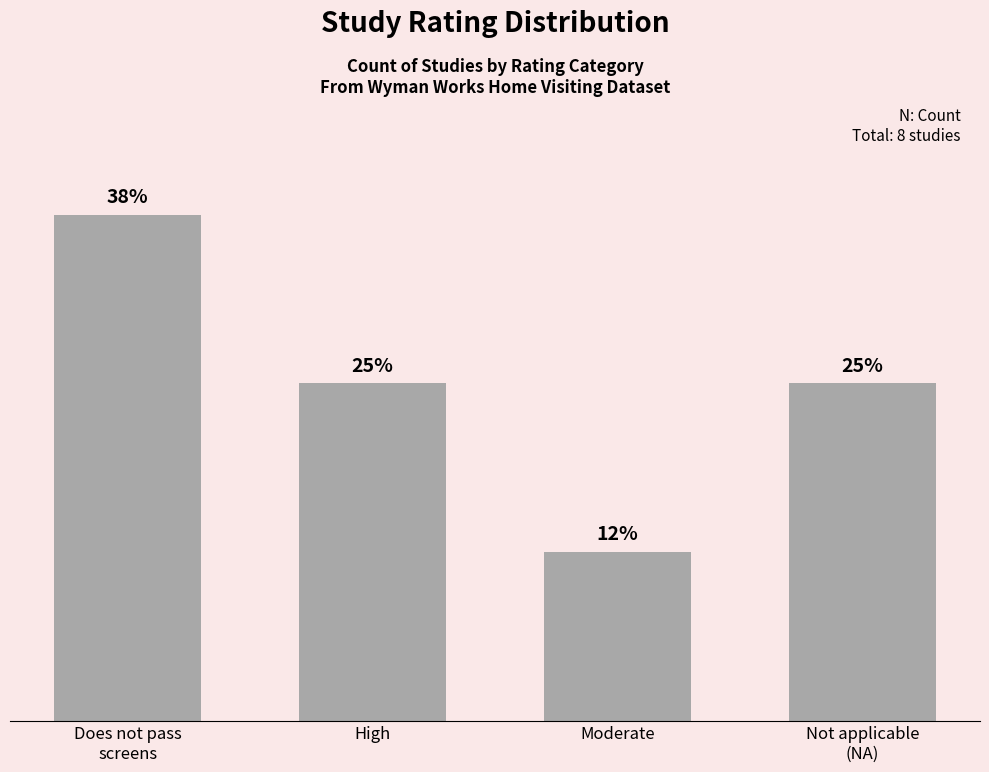

The chart shows a value of 2 at Does not pass
screens. True or false?

False